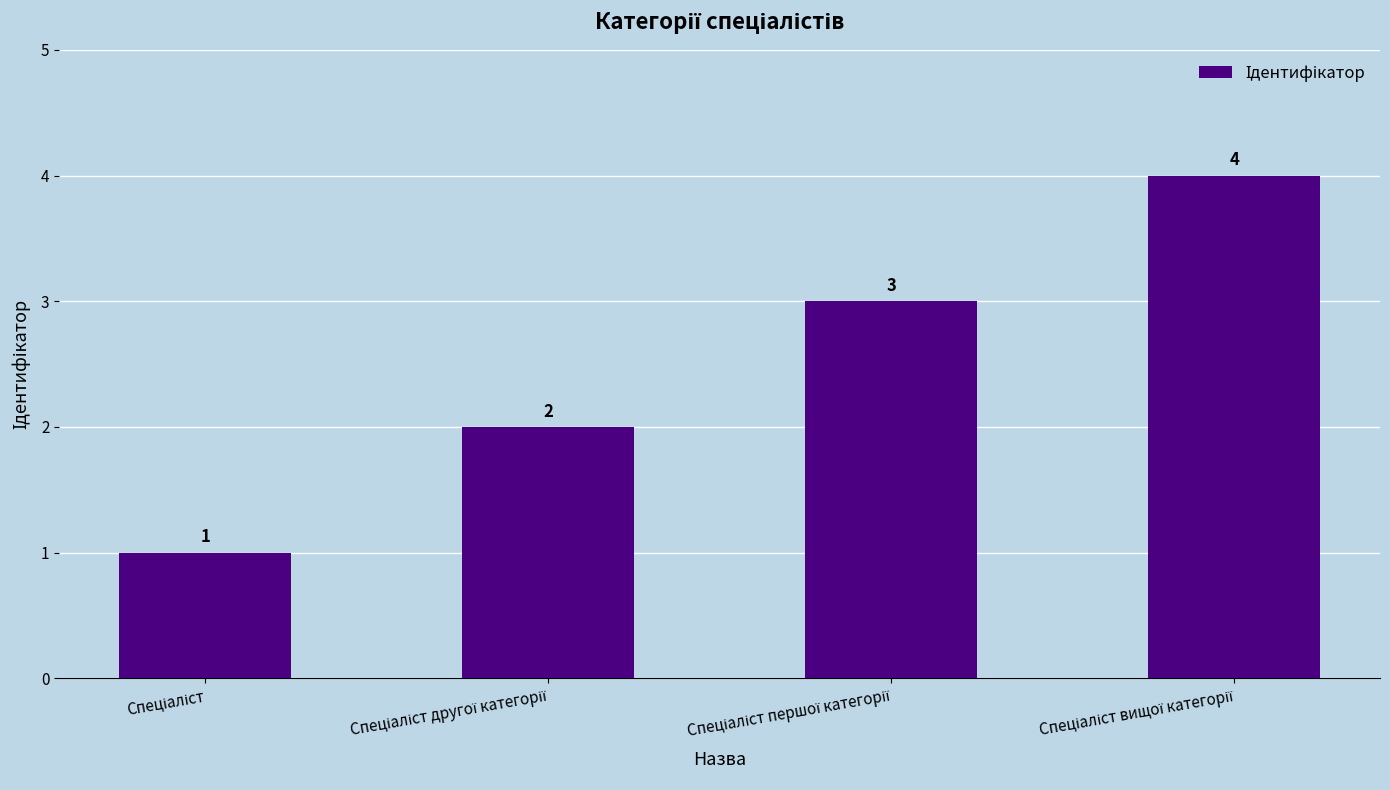

What is the smallest value displayed?

1